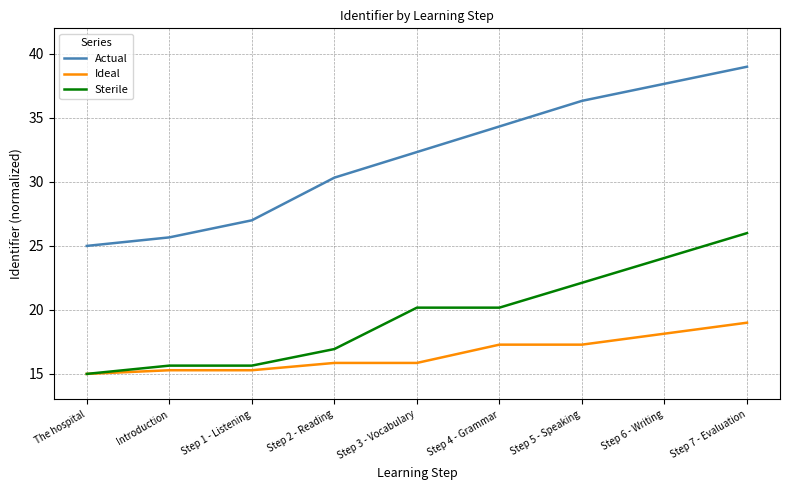

What position from the right is Step 4 - Grammar?

4